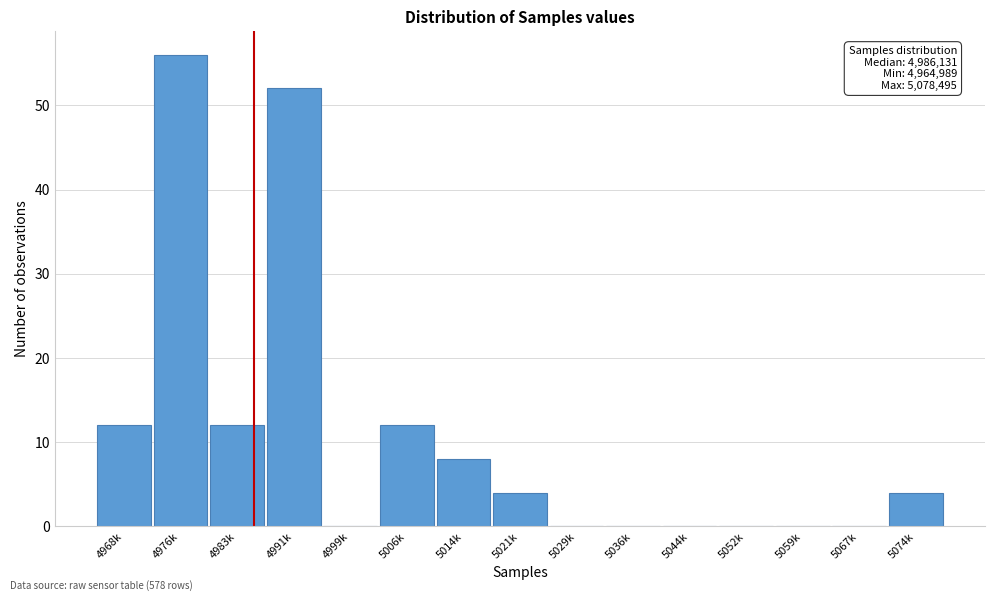

Reading left to right, list all the values displayed in this chart.

4968k=12	4976k=56	4983k=12	4991k=52	4999k=0	5006k=12	5014k=8	5021k=4	5029k=0	5036k=0	5044k=0	5052k=0	5059k=0	5067k=0	5074k=4